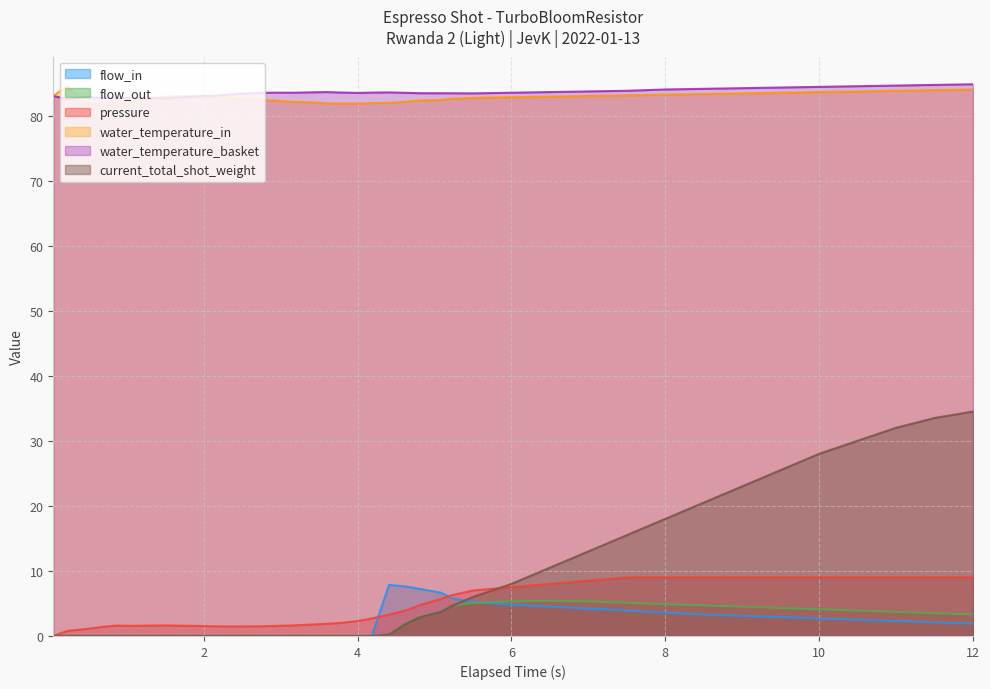

True or false: current_total_shot_weight and water_temperature_in intersect in this chart.

False